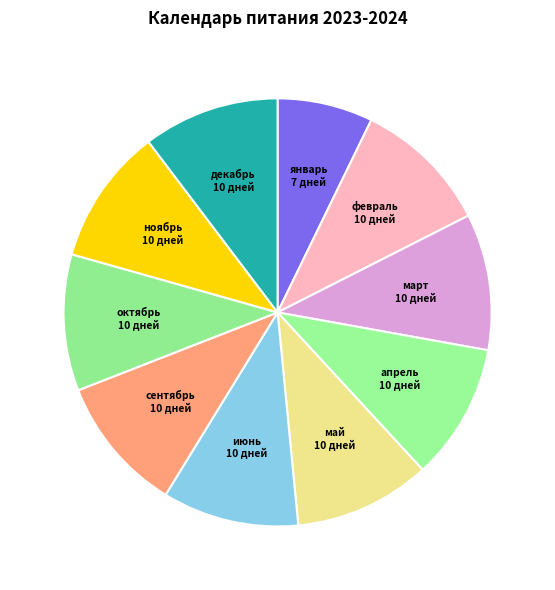

Combined, do апрель and май account for over 50%?

No